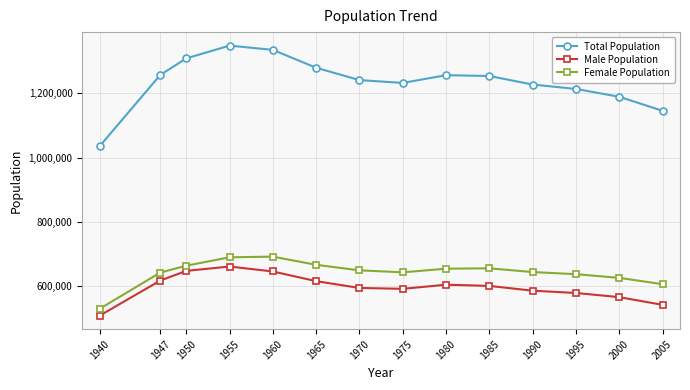

What is the minimum value for Female Population?

528200